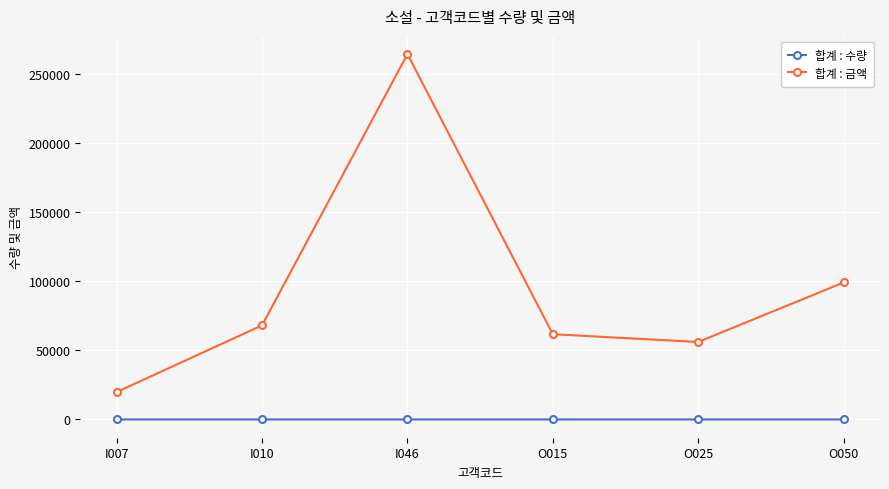

What are all the series names shown in the legend?

합계 : 수량, 합계 : 금액